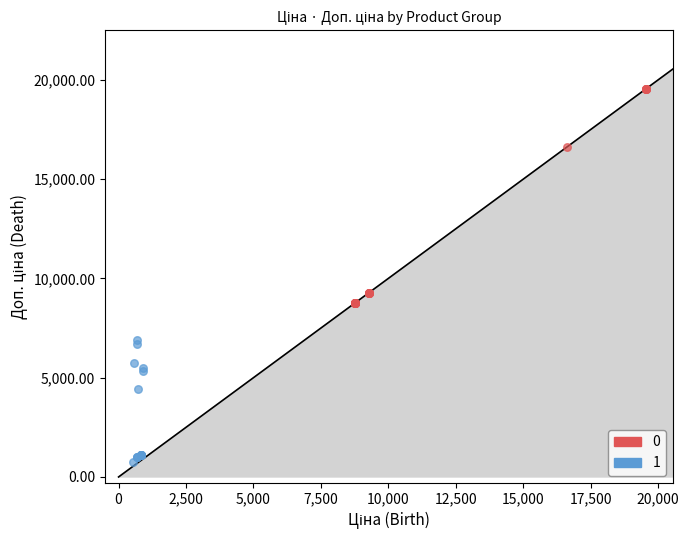

What are all the series names shown in the legend?

0, 1